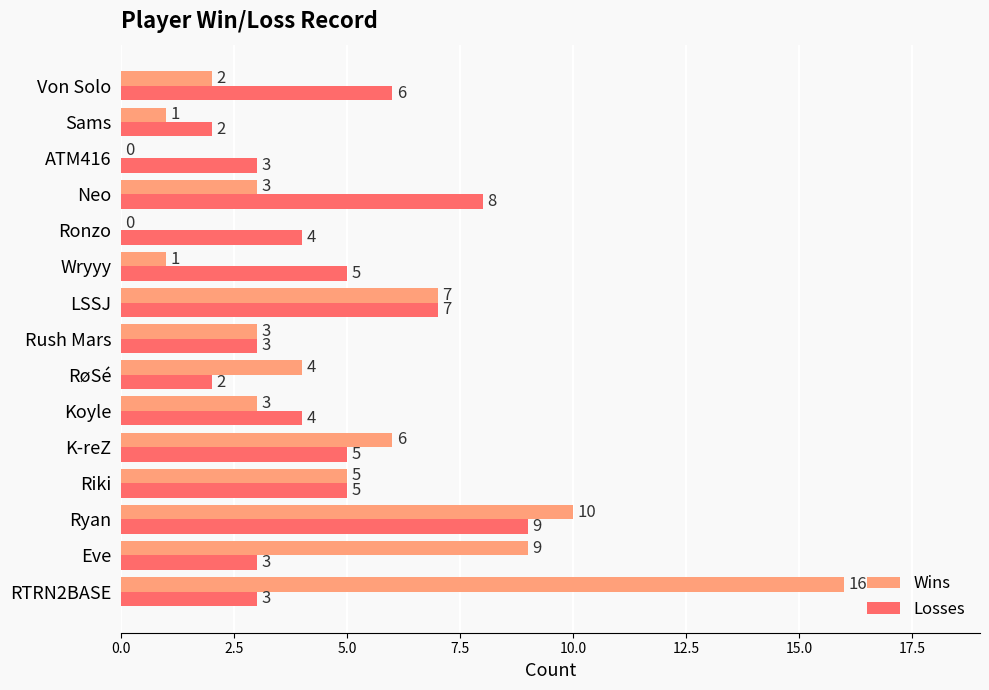

Is the value of Losses at Ryan greater than the value of Wins at Riki?

Yes